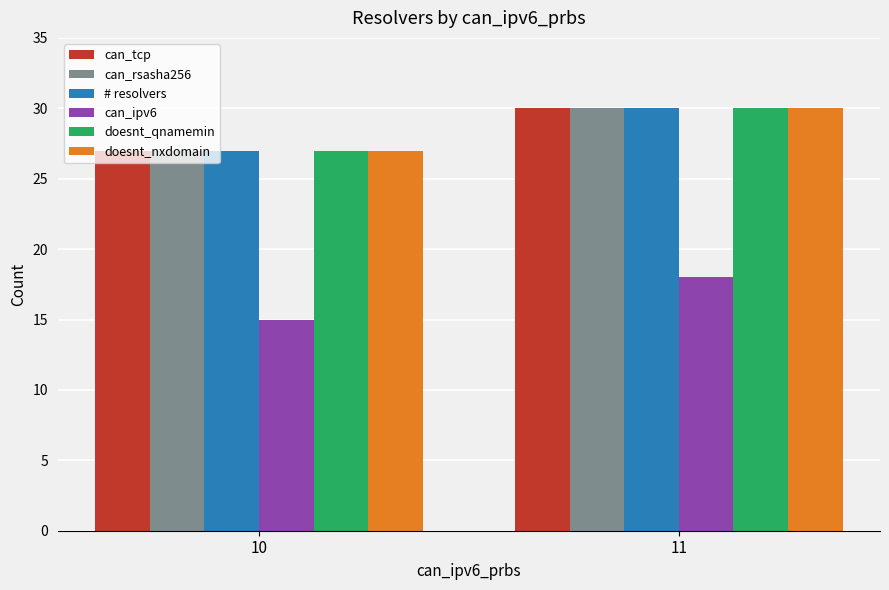

Does the chart contain stacked bars?

No